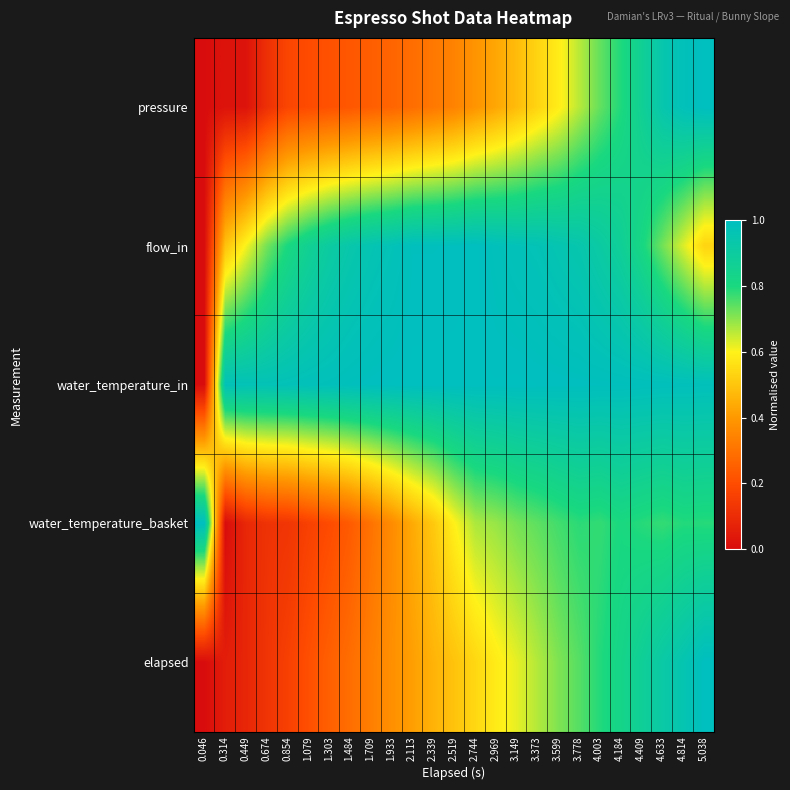

Reading left to right, transcribe all the data shown in this chart.

pressure: 0.046=0.0	0.314=0.0	0.449=0.0	0.674=0.1	0.854=0.2	1.079=0.2	1.303=0.2	1.484=0.2	1.709=0.2	1.933=0.3	2.113=0.3	2.339=0.3	2.519=0.3	2.744=0.4	2.969=0.4	3.149=0.5	3.373=0.5	3.599=0.6	3.778=0.7	4.003=0.7	4.184=0.8	4.409=0.9	4.633=0.9	4.814=1.0	5.038=1.0
flow_in: 0.046=0.0	0.314=0.5	0.449=0.6	0.674=0.7	0.854=0.8	1.079=0.9	1.303=0.9	1.484=0.9	1.709=1.0	1.933=1.0	2.113=1.0	2.339=1.0	2.519=1.0	2.744=1.0	2.969=1.0	3.149=1.0	3.373=1.0	3.599=1.0	3.778=0.9	4.003=0.9	4.184=0.9	4.409=0.8	4.633=0.7	4.814=0.6	5.038=0.5
water_temperature_in: 0.046=0.0	0.314=1.0	0.449=1.0	0.674=1.0	0.854=1.0	1.079=1.0	1.303=1.0	1.484=1.0	1.709=1.0	1.933=1.0	2.113=1.0	2.339=1.0	2.519=1.0	2.744=1.0	2.969=1.0	3.149=1.0	3.373=1.0	3.599=1.0	3.778=1.0	4.003=1.0	4.184=1.0	4.409=1.0	4.633=1.0	4.814=1.0	5.038=1.0
water_temperature_basket: 0.046=1.0	0.314=0.0	0.449=0.1	0.674=0.1	0.854=0.1	1.079=0.2	1.303=0.2	1.484=0.2	1.709=0.3	1.933=0.4	2.113=0.4	2.339=0.5	2.519=0.6	2.744=0.7	2.969=0.7	3.149=0.7	3.373=0.7	3.599=0.8	3.778=0.8	4.003=0.8	4.184=0.8	4.409=0.8	4.633=0.8	4.814=0.8	5.038=0.8
elapsed: 0.046=0.0	0.314=0.1	0.449=0.1	0.674=0.1	0.854=0.2	1.079=0.2	1.303=0.3	1.484=0.3	1.709=0.3	1.933=0.4	2.113=0.4	2.339=0.5	2.519=0.5	2.744=0.5	2.969=0.6	3.149=0.6	3.373=0.7	3.599=0.7	3.778=0.7	4.003=0.8	4.184=0.8	4.409=0.9	4.633=0.9	4.814=1.0	5.038=1.0